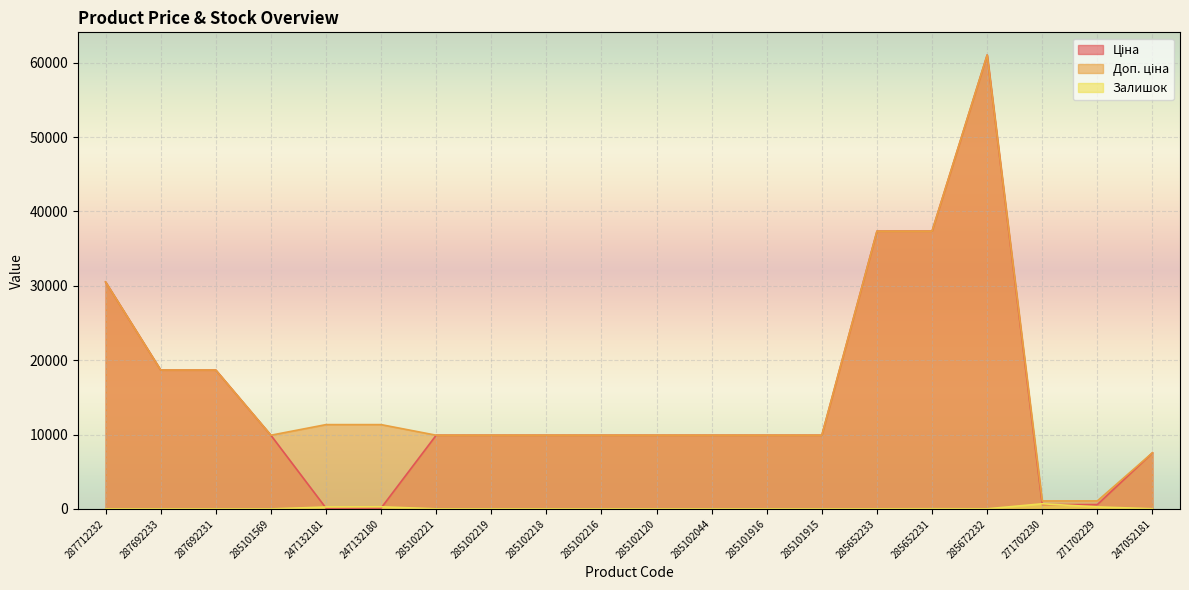

Between which two adjacent categories do Ціна and Залишок first intersect?

285101569 and 247132181